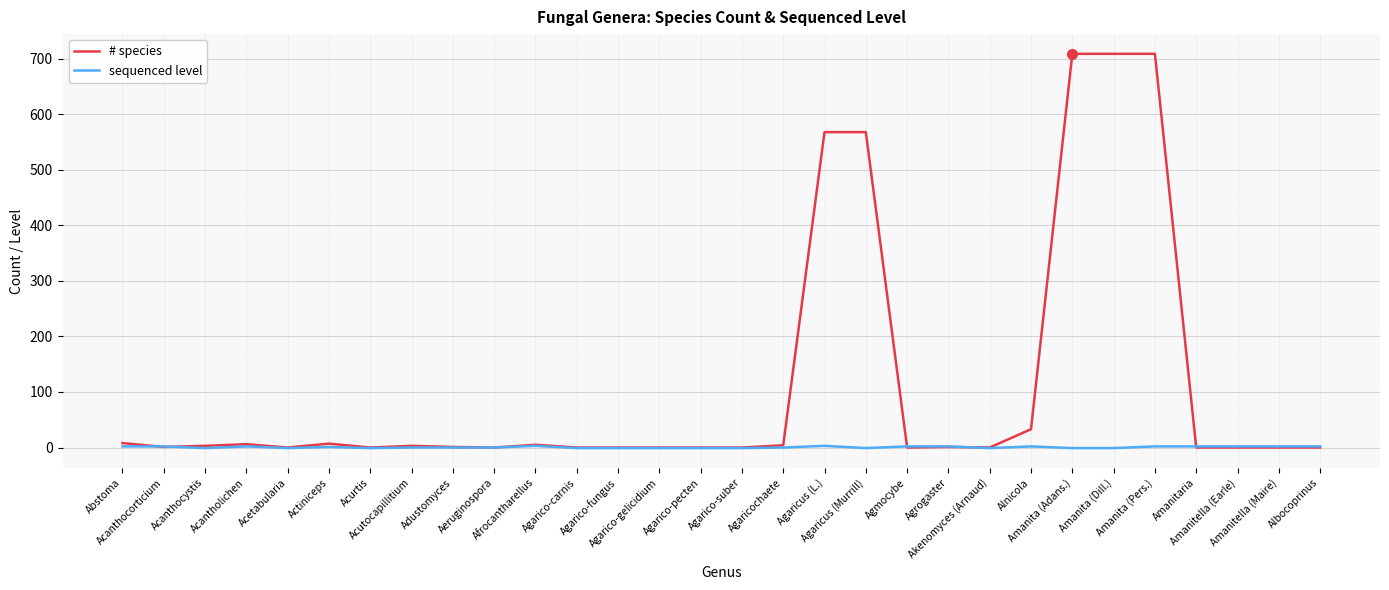

Rank the series by their average value, from highest to lowest.

# species, sequenced level